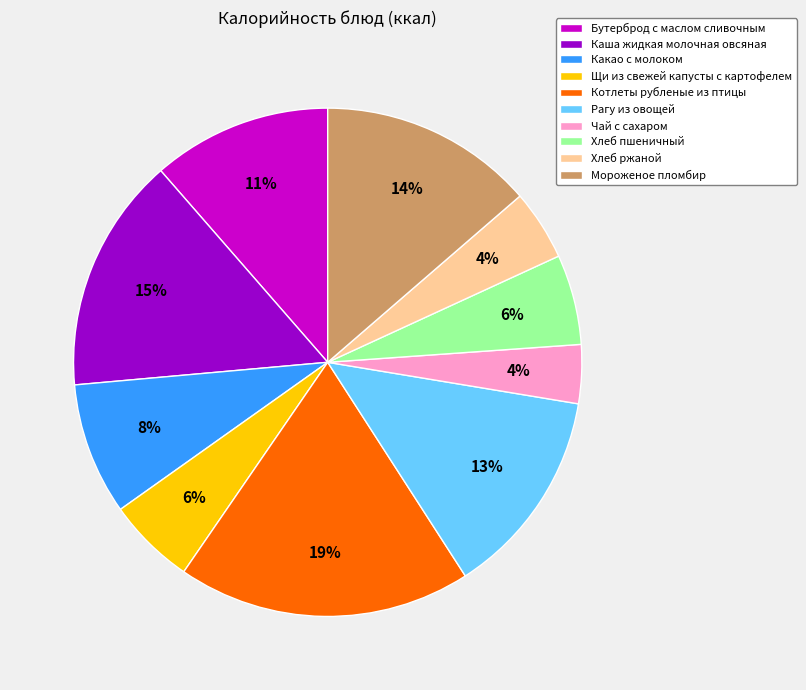

What percentage is the Хлеб ржаной slice, to the nearest percent?

4%